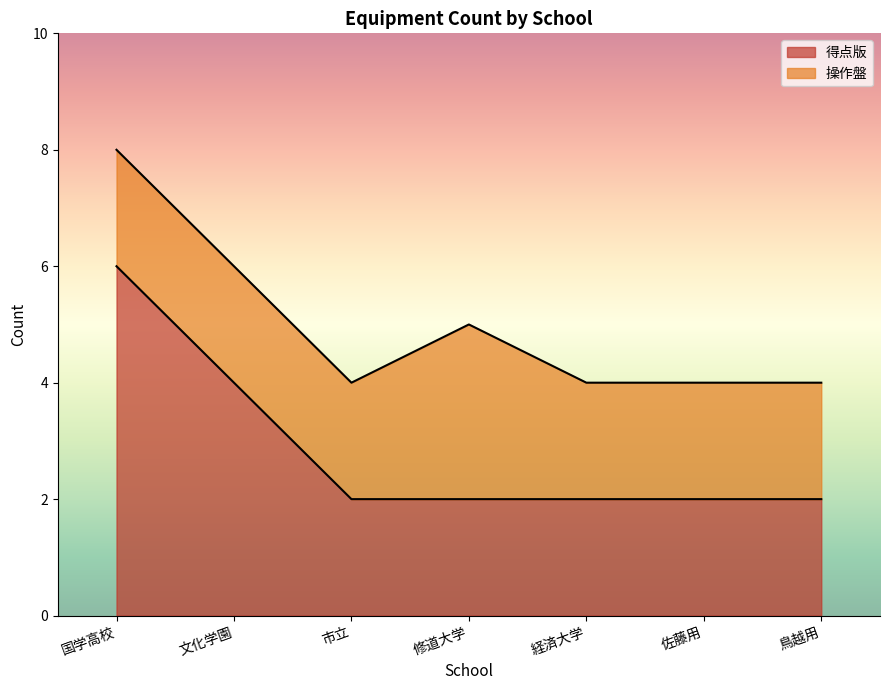

What is the smallest value displayed?

2